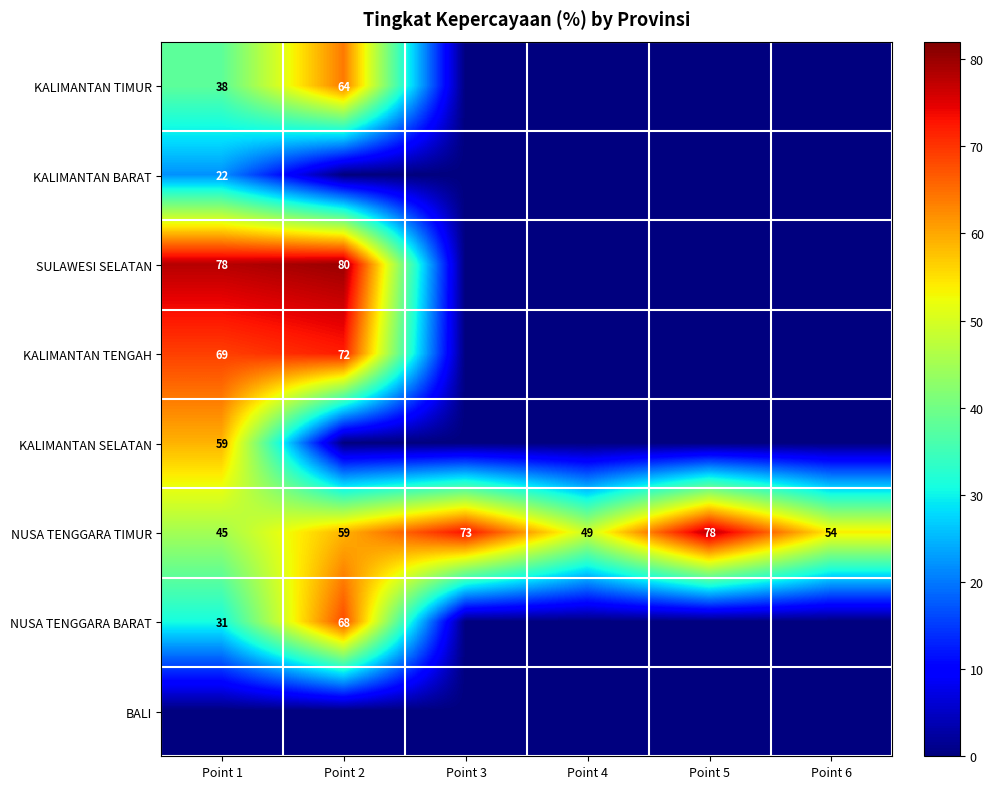

What is the difference between the maximum and minimum values in the NUSA TENGGARA TIMUR series?

33